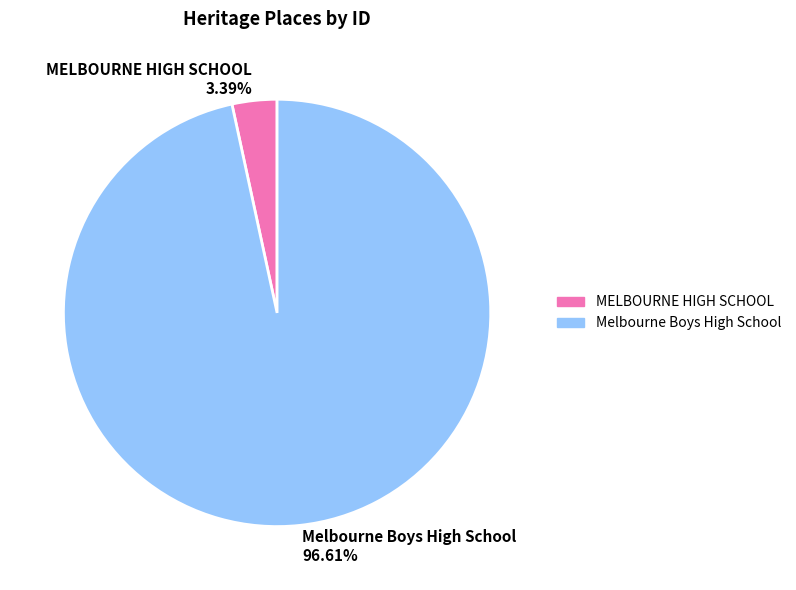

Rank the categories by value from highest to lowest.

Melbourne Boys High School, MELBOURNE HIGH SCHOOL